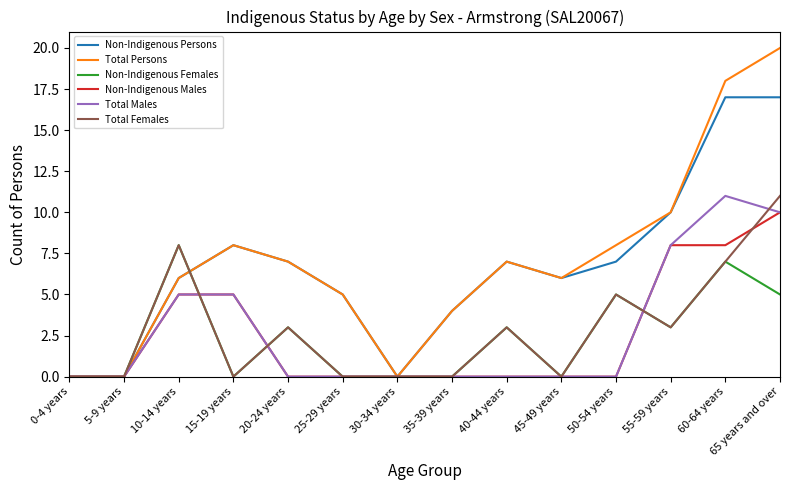

How many distinct data groups are displayed?

6